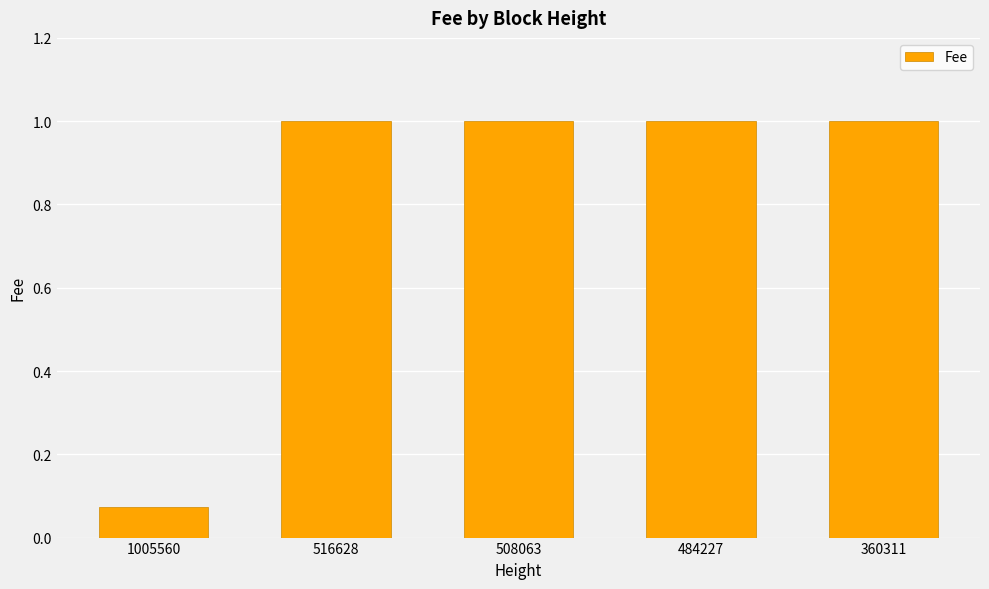

The chart shows a value of 1.0 at 360311. True or false?

True